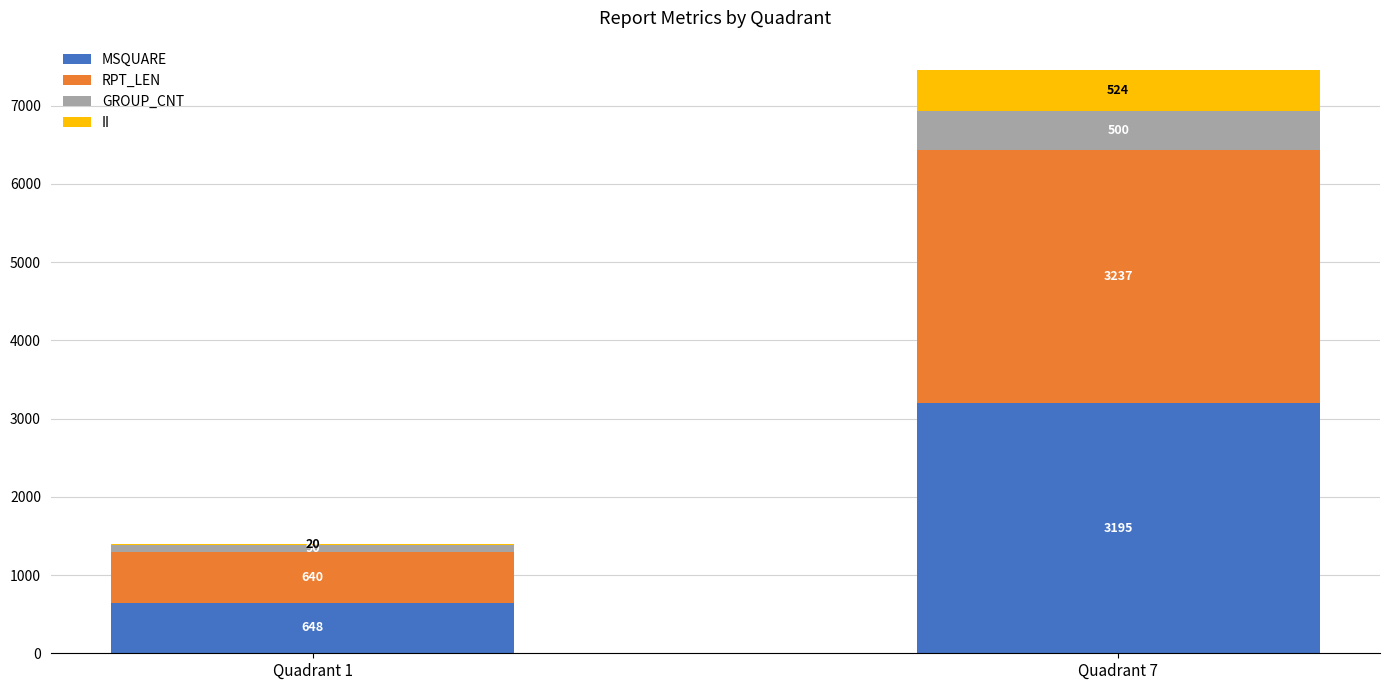

Count the number of data series in this chart.

4